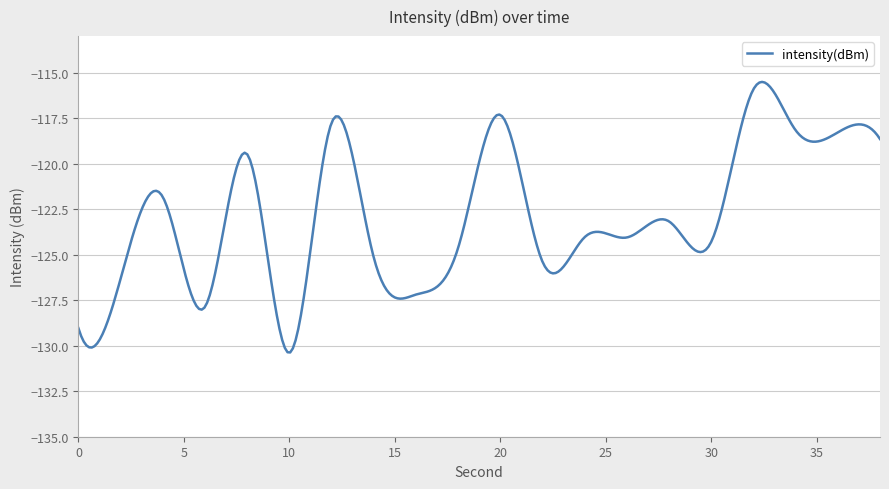

What is the minimum value shown in the chart?

-130.4